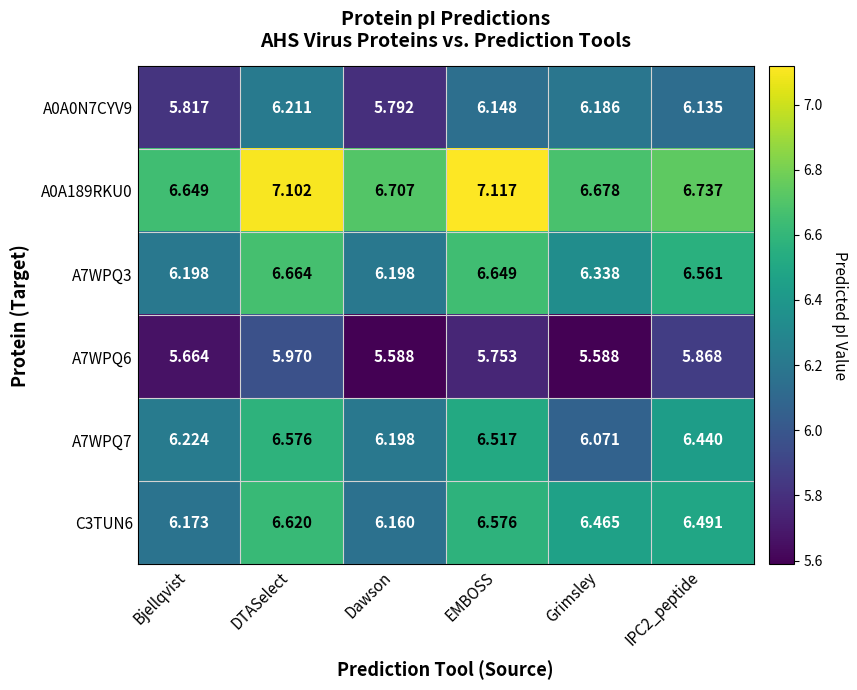

What is the minimum value shown in the chart?

5.6